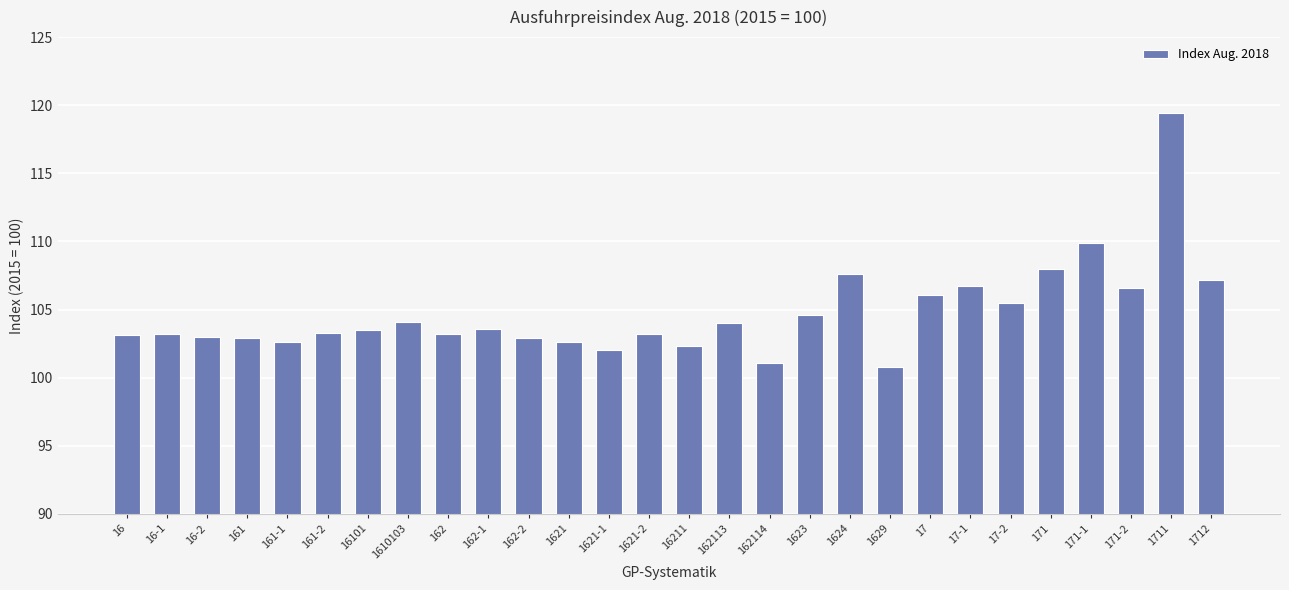

What is the sum of all values?

2933.0